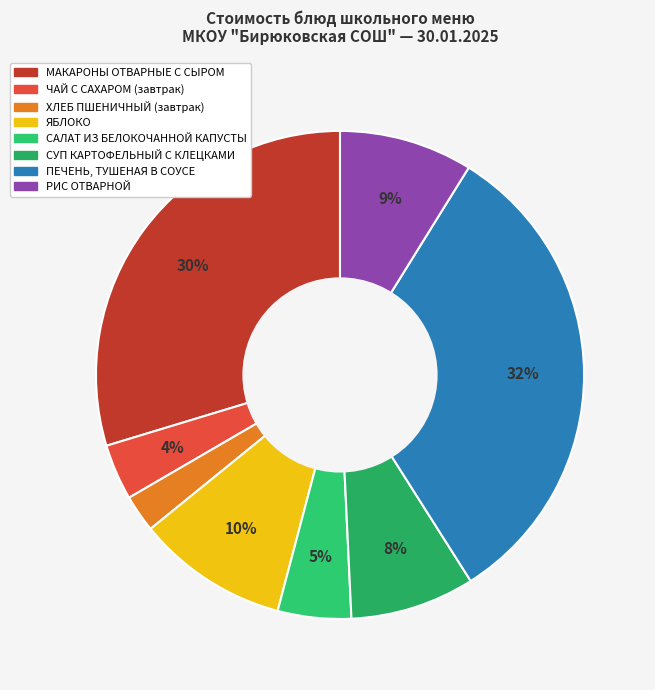

Which slice is the largest?

ПЕЧЕНЬ, ТУШЕНАЯ В СОУСЕ